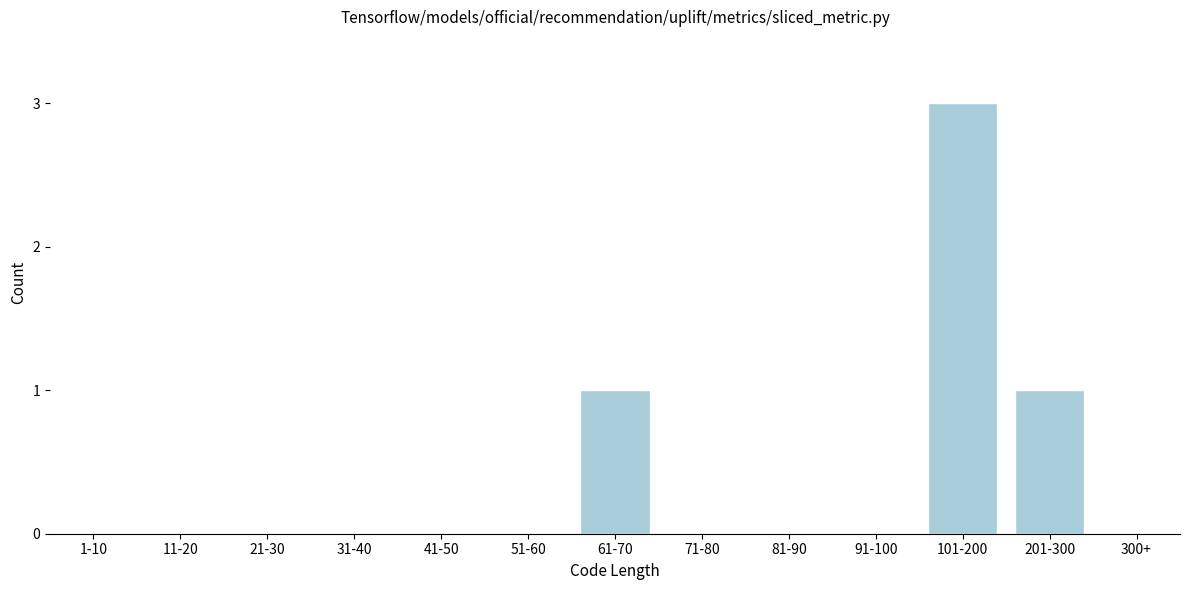

Reading right to left, list all the values displayed in this chart.

300+=0	201-300=1	101-200=3	91-100=0	81-90=0	71-80=0	61-70=1	51-60=0	41-50=0	31-40=0	21-30=0	11-20=0	1-10=0